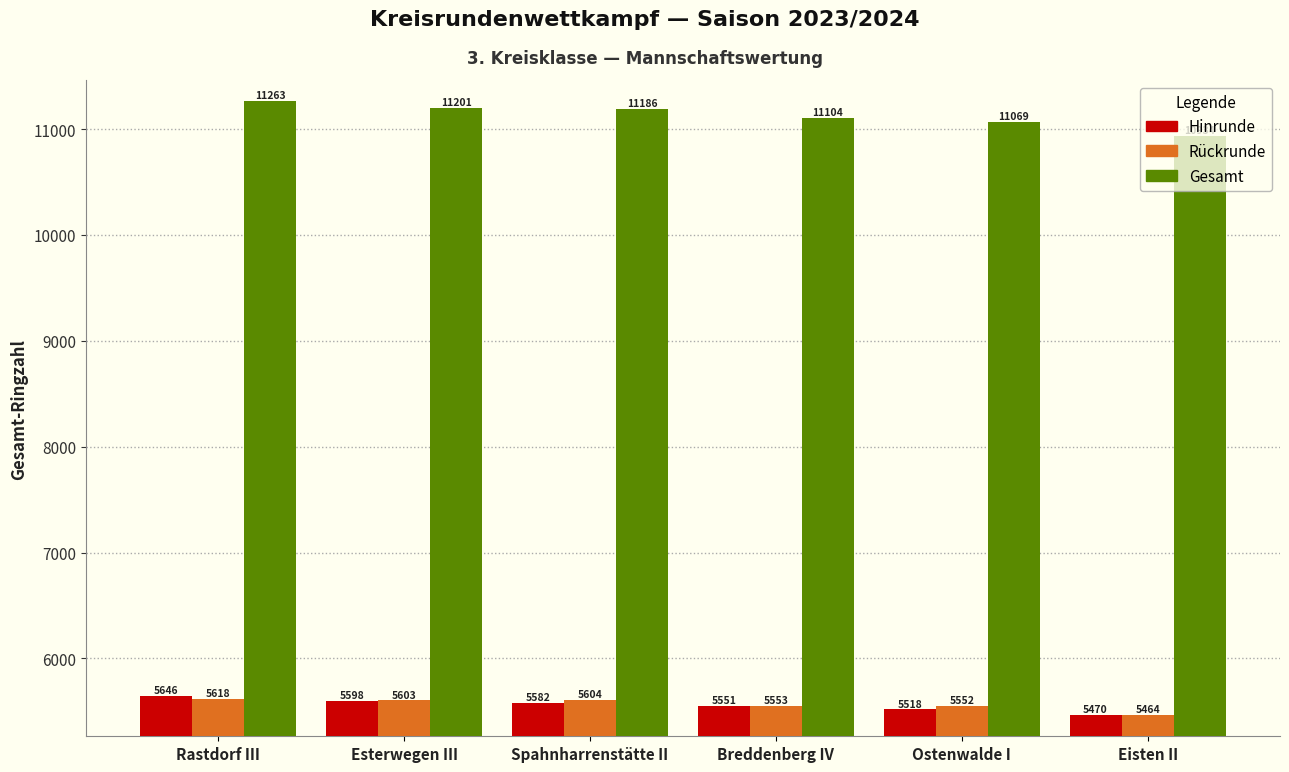

What is the difference between the highest and lowest values at Eisten II?

5469.9